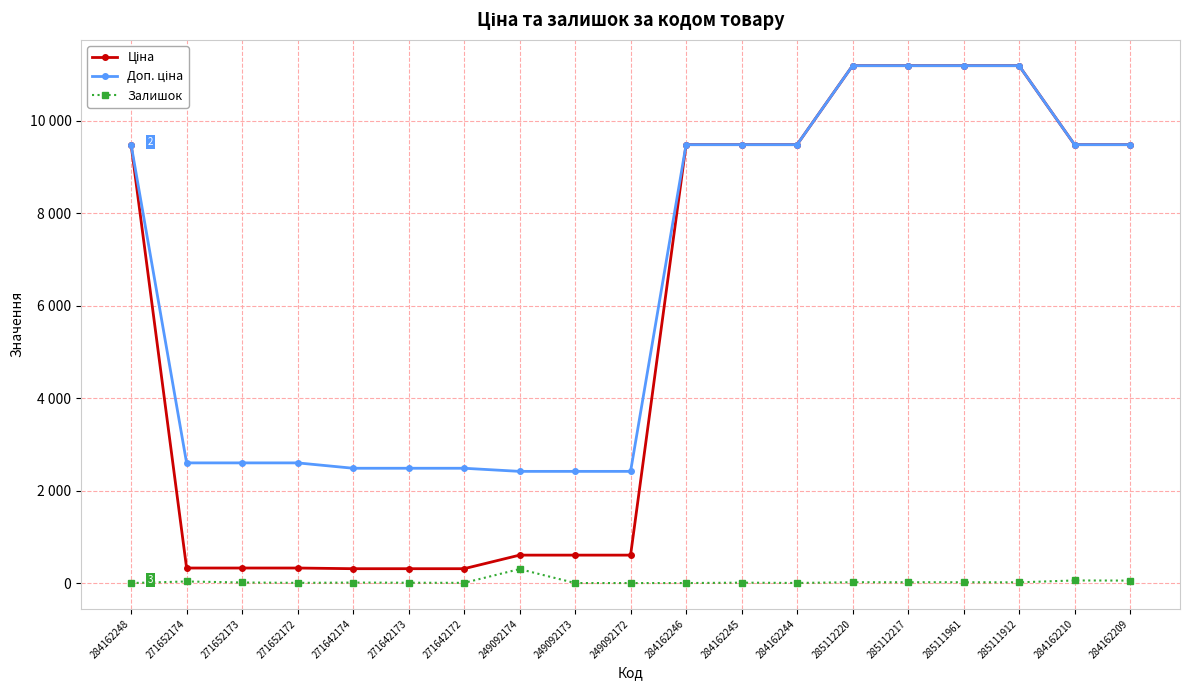

Is this an area chart (filled region under the line)?

No